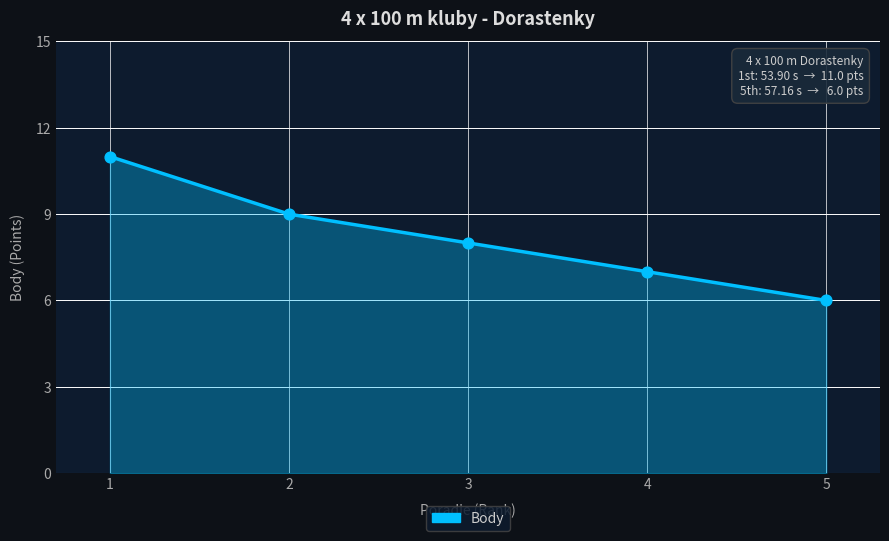

What is the change in value from 1 to 3?

-3